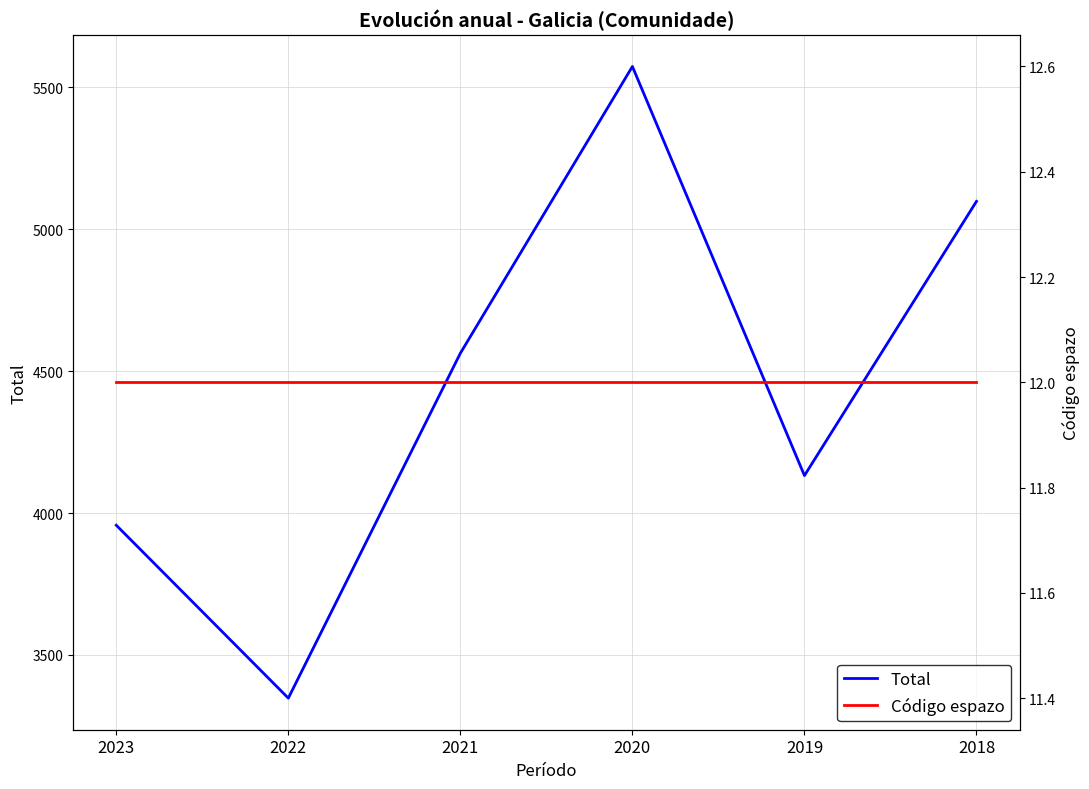

Reading left to right, transcribe all the data shown in this chart.

Total: 2023=3957	2022=3348	2021=4563	2020=5573	2019=4132	2018=5098
Código espazo: 2023=12	2022=12	2021=12	2020=12	2019=12	2018=12